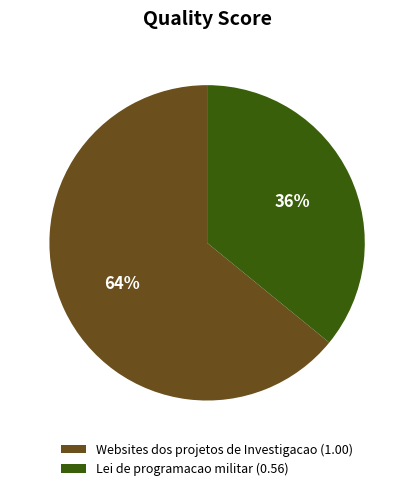

True or false: Lei de programacao militar accounts for 48% of the total.

False